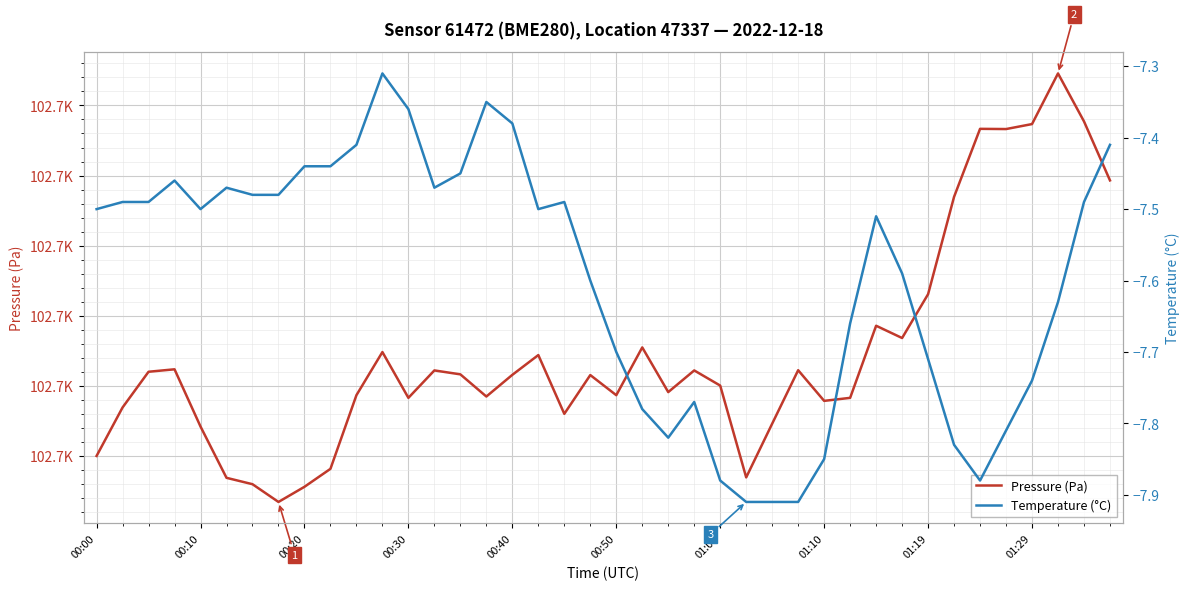

What is the value of the Pressure (Pa) point at the 29th from the left?

102697.9